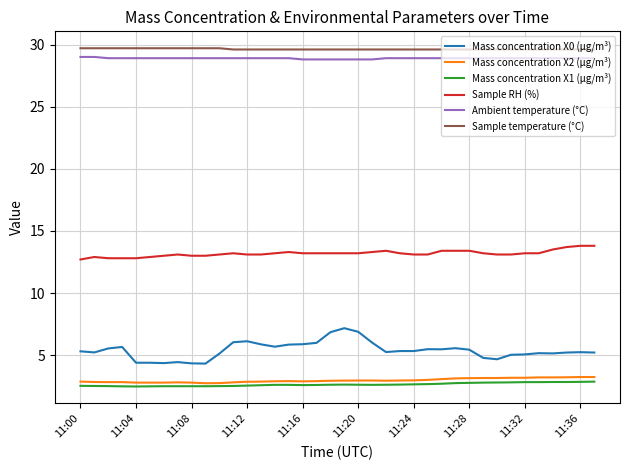

True or false: Sample RH (%) and Sample temperature (°C) cross at least once.

False